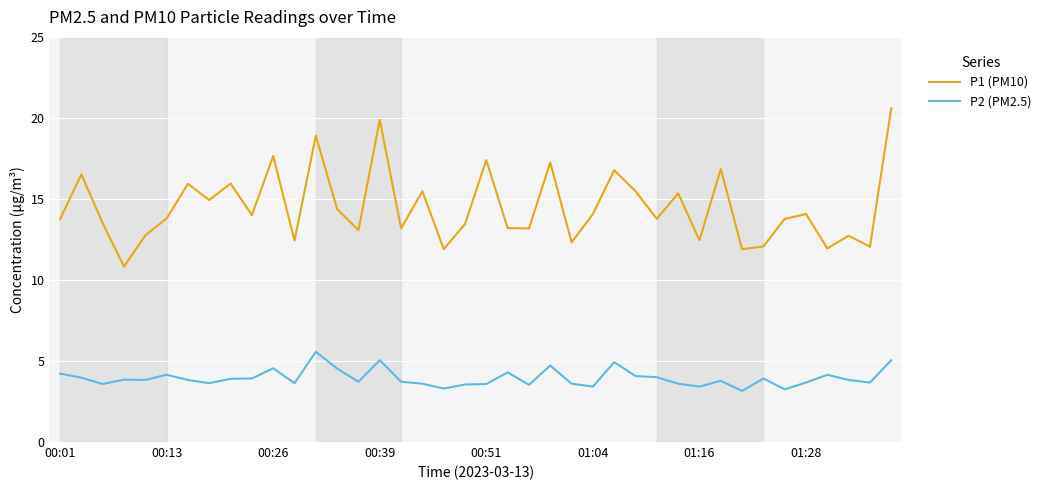

Which series has the largest total across all categories?

P1 (PM10)